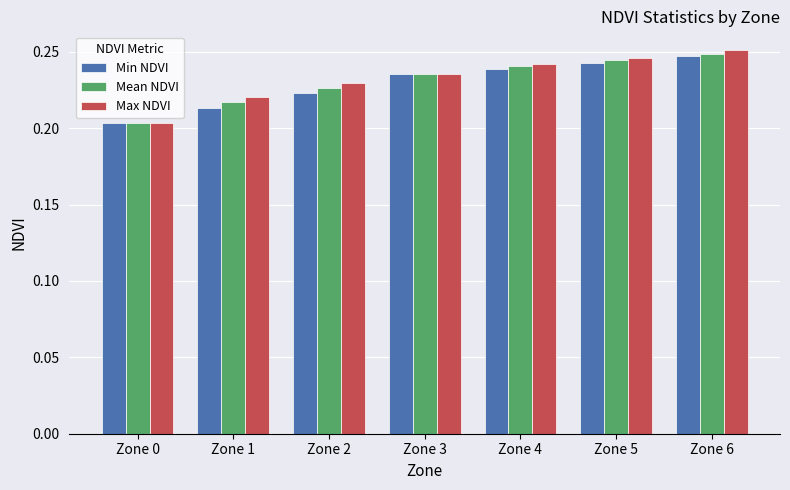

Is it true that Max NDVI equals 0.4 at Zone 5?

False